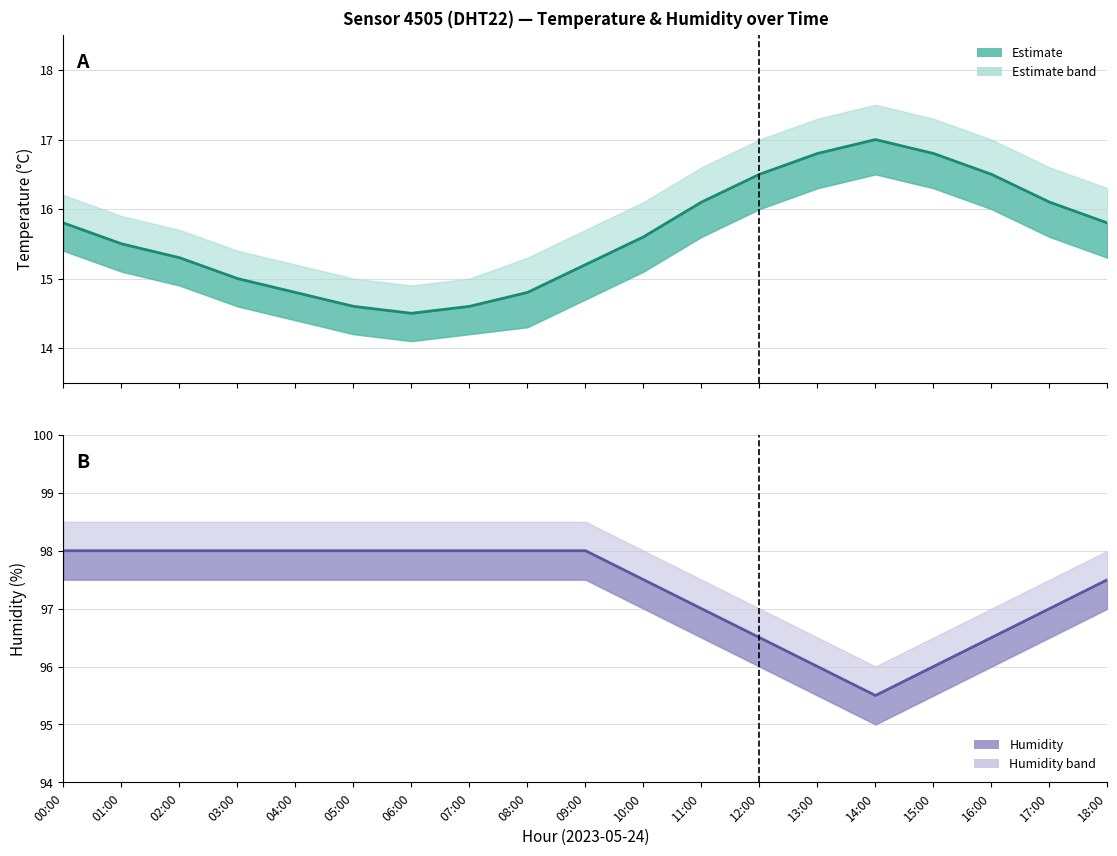

What is the spread (max minus min) of values at 08:00?

83.2